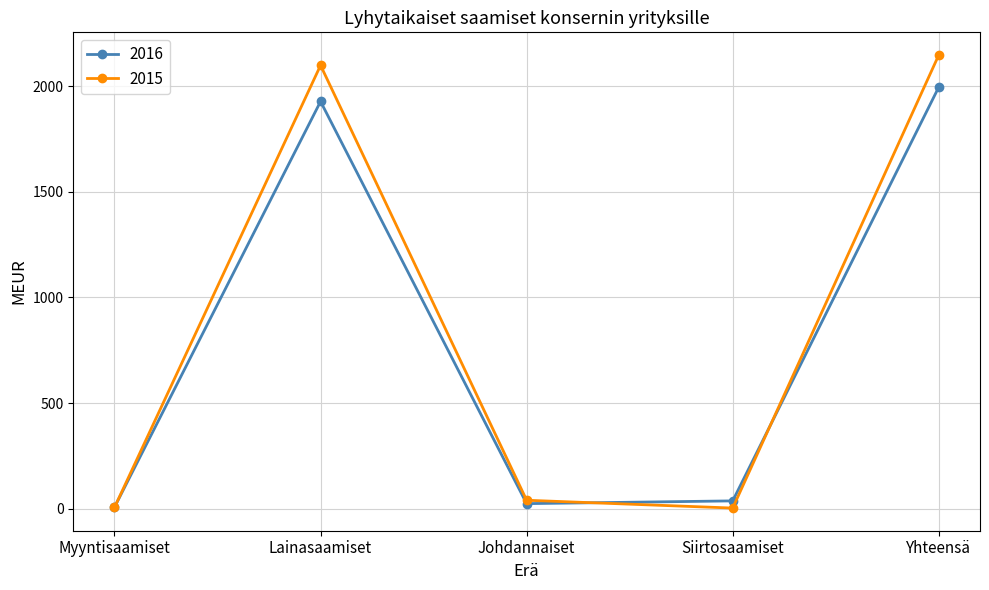

At which label does 2015 first exceed 40?

Lainasaamiset